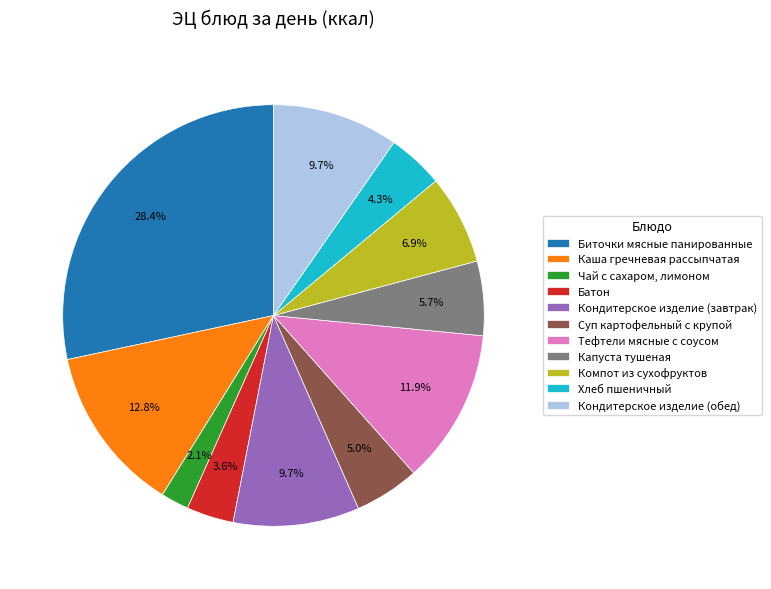

How many segments does this pie chart have?

11